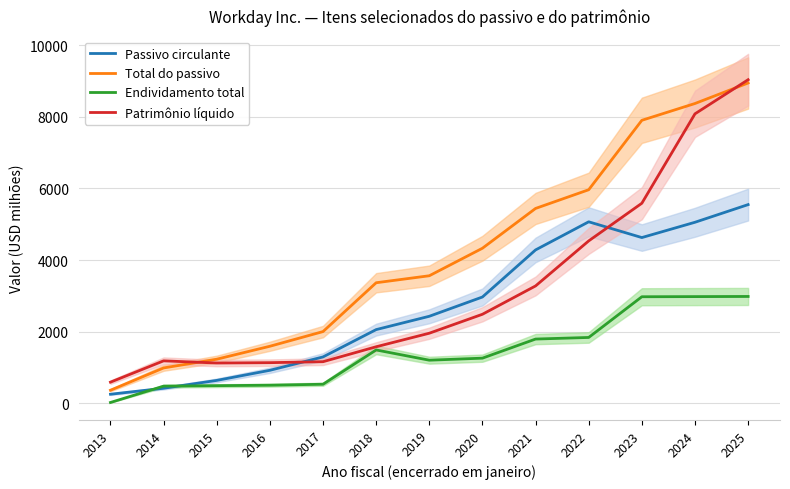

Which series changed the most between 2019 and 2022?

Passivo circulante